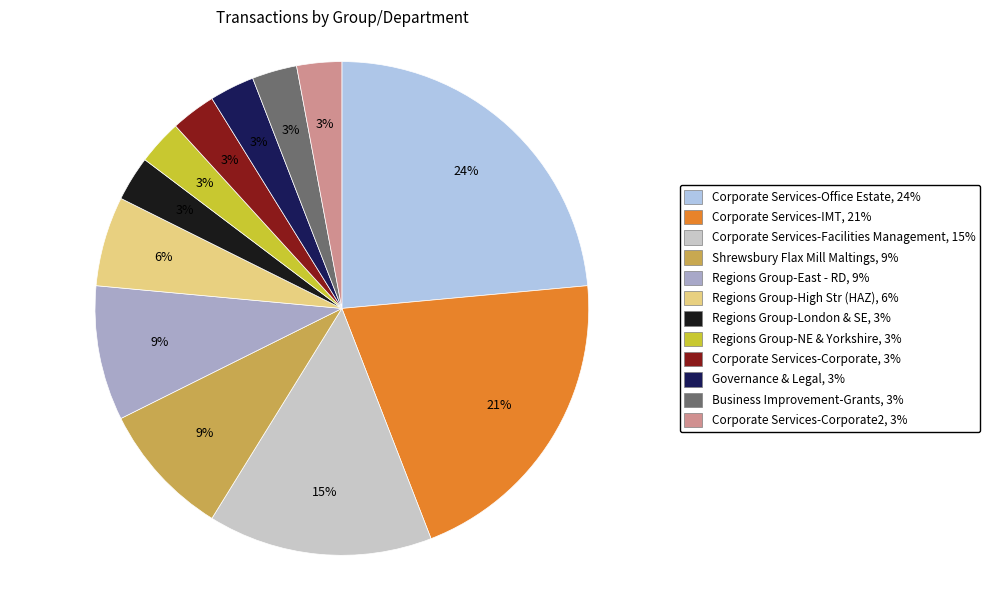

Which category has the biggest portion of the pie?

Corporate Services-Office Estate, 24%